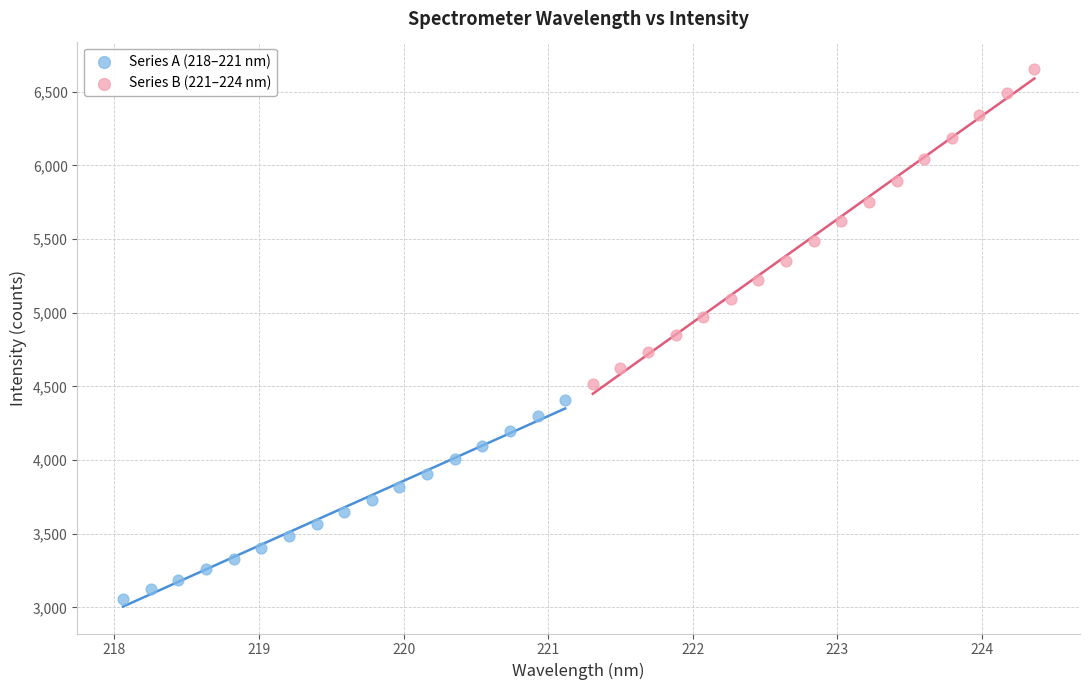

Which series contains the highest Y value?

Series B (221–224 nm)